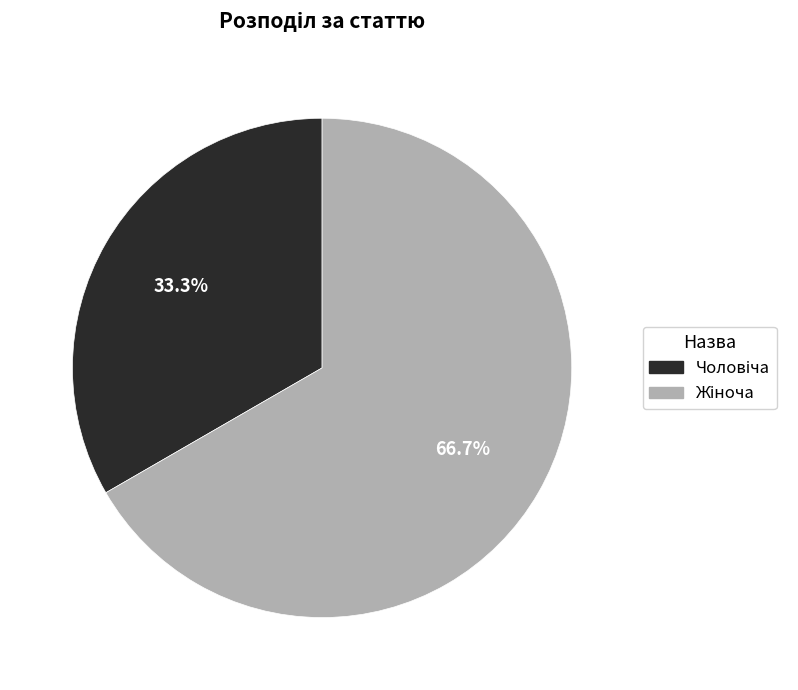

How many slices are in this pie chart?

2